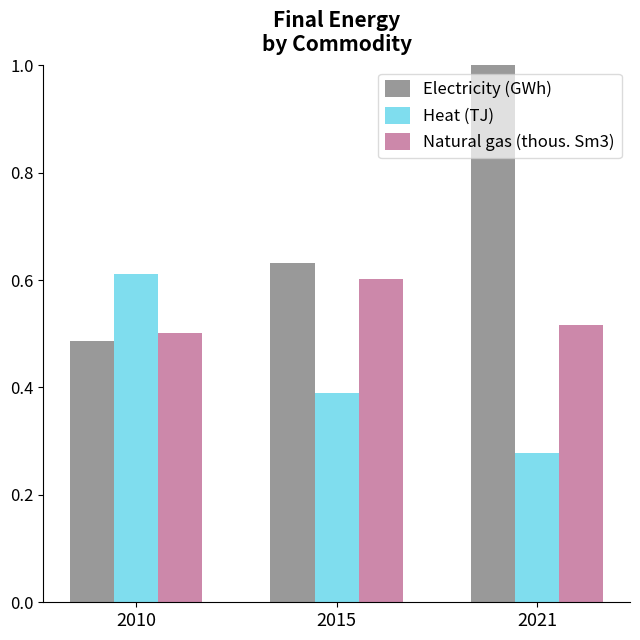

Count the number of data series in this chart.

3